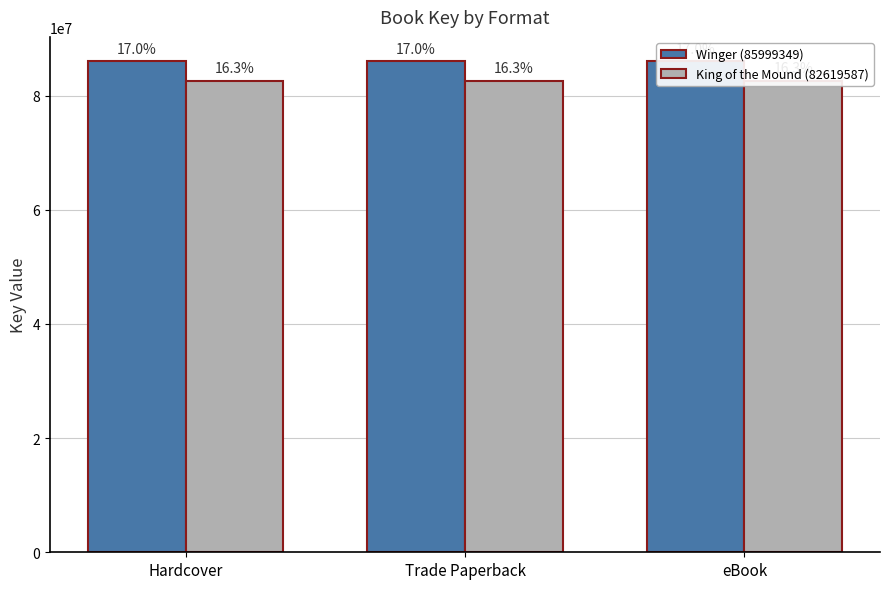

Which series has the largest total across all categories?

Winger (85999349)